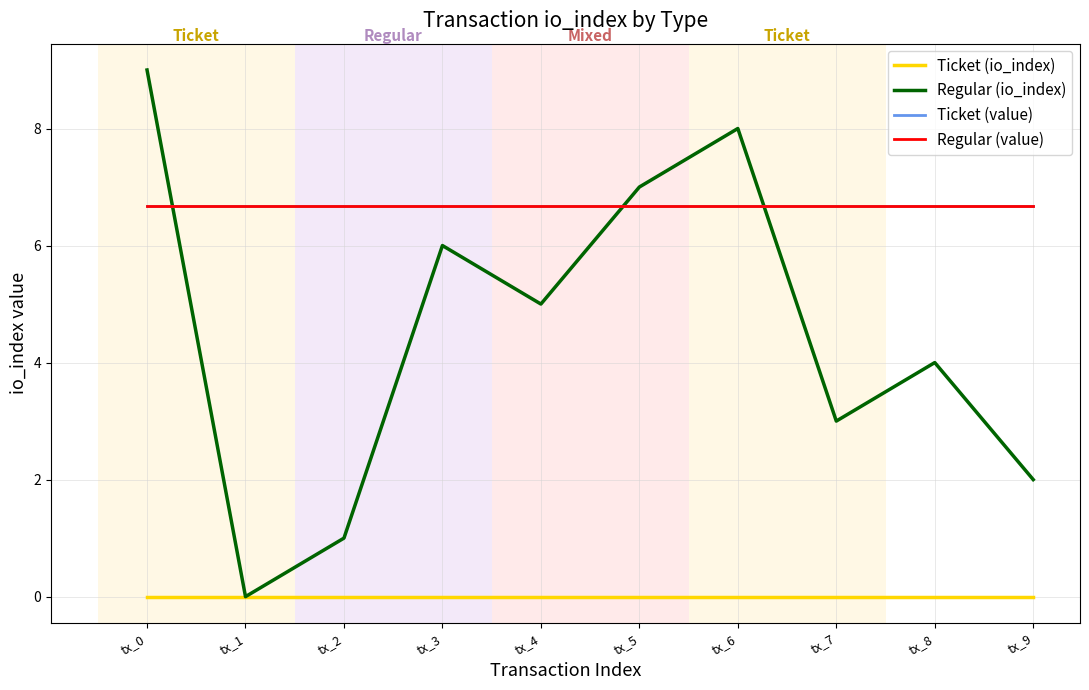

True or false: Regular (value) and Regular (io_index) cross at least once.

True